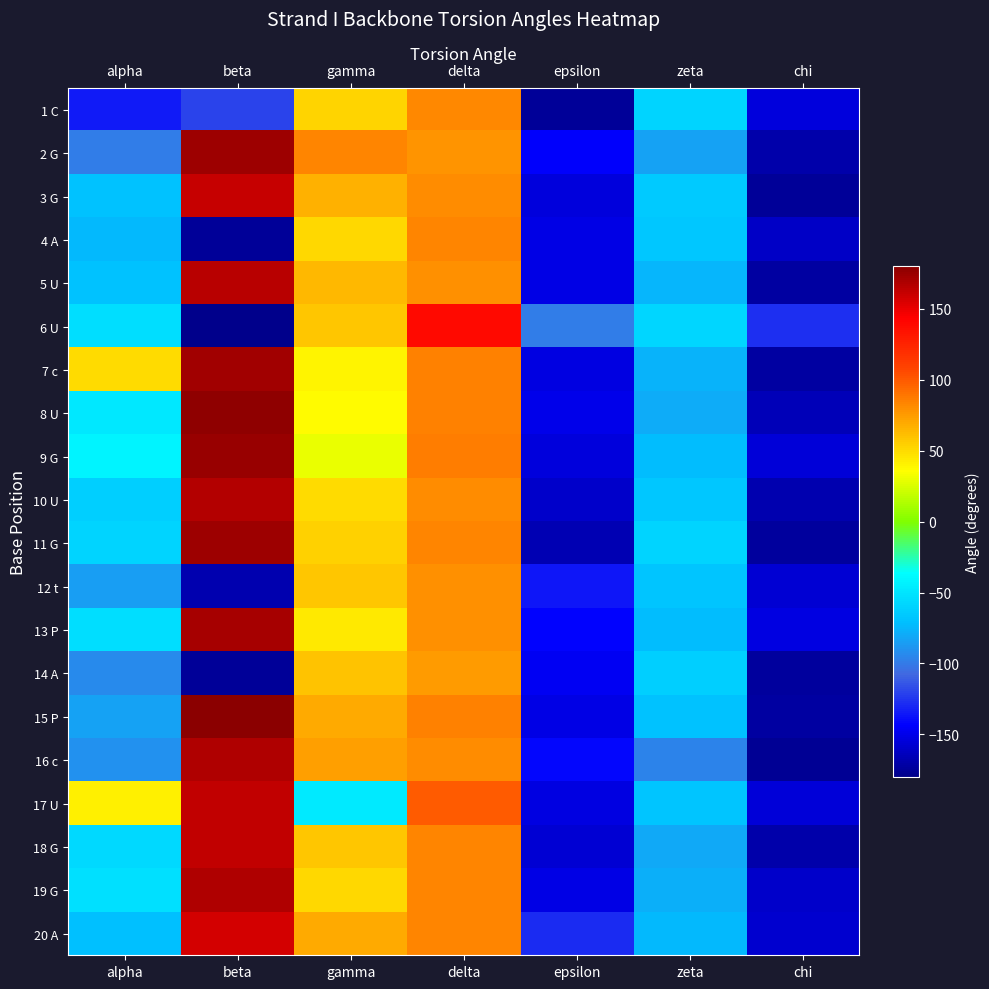

What is the total value across all series at delta?

1717.2